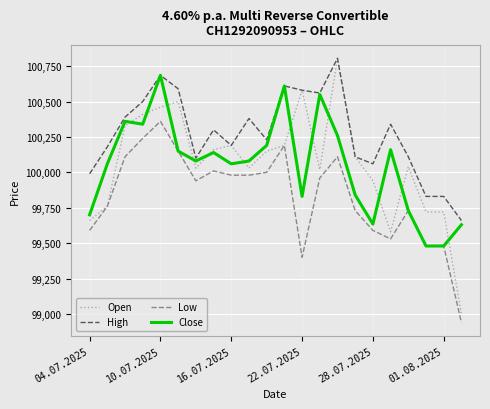

What is the highest value of the High series?

100805